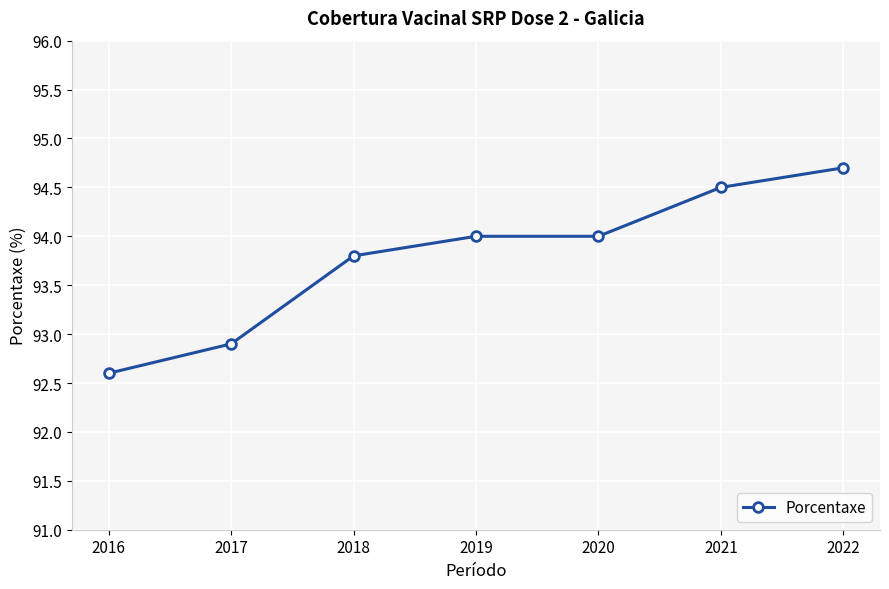

How many series are shown in this chart?

1